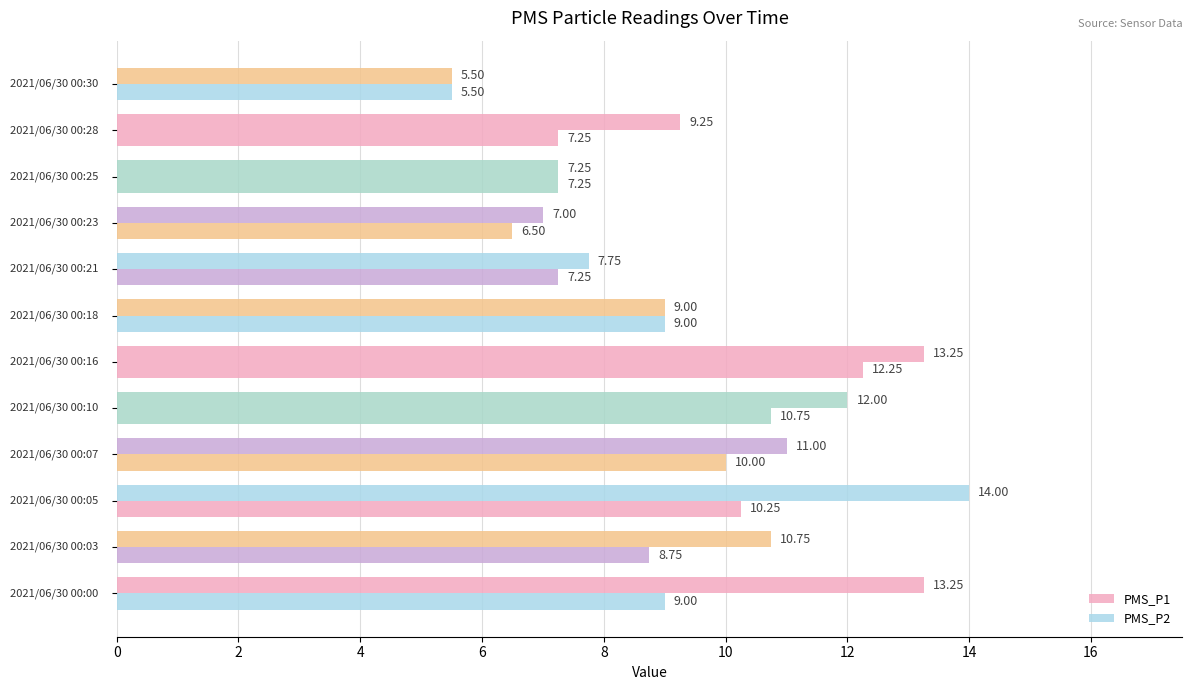

List the series in order of their overall mean, highest first.

PMS_P1, PMS_P2